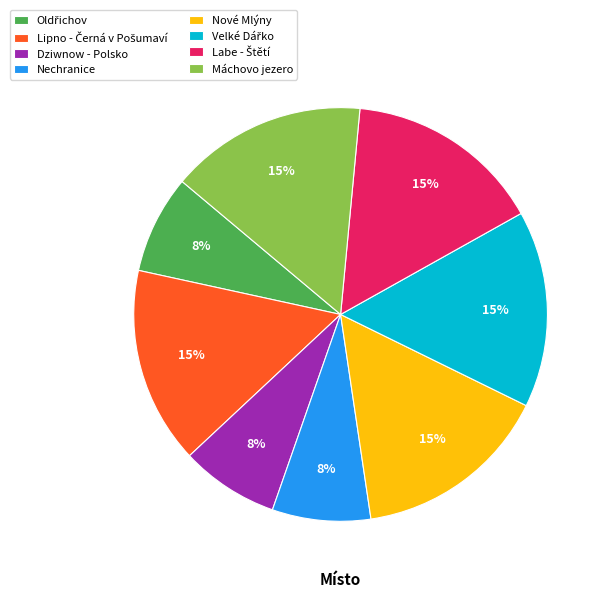

Do Nové Mlýny and Máchovo jezero together represent more than half of the pie?

No